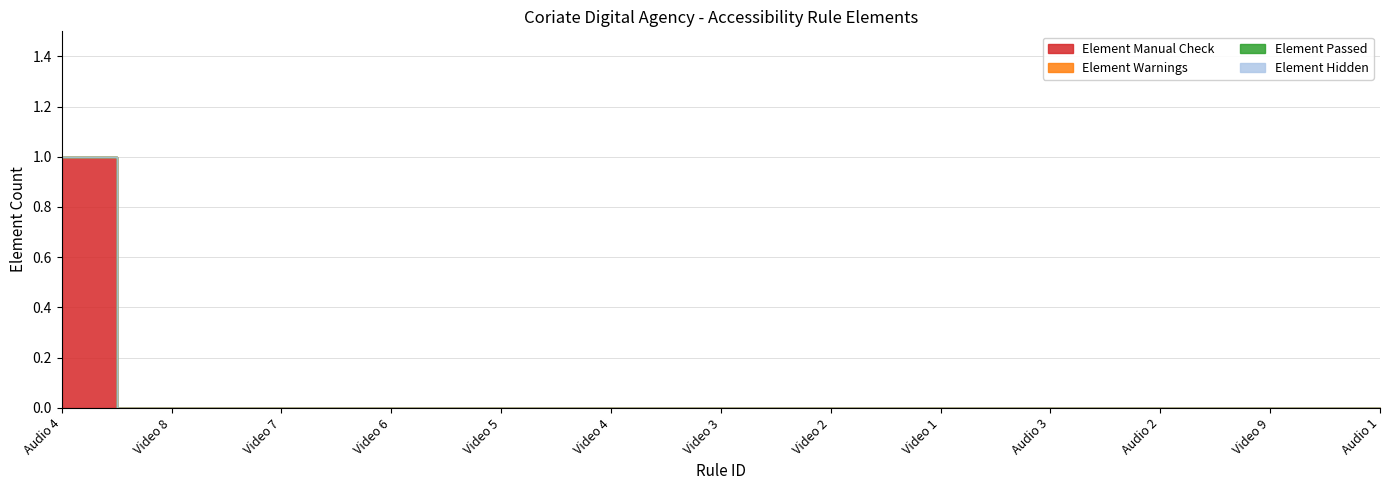

How many distinct data groups are displayed?

4